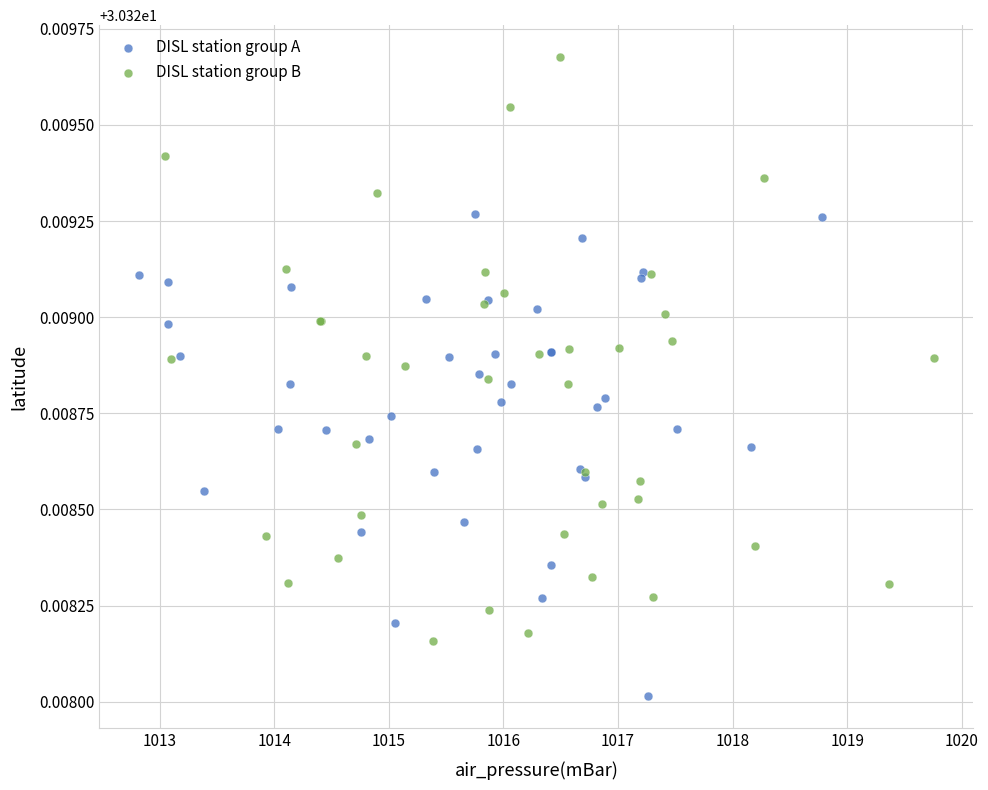

Which series has the largest Y range (max minus min)?

DISL station group B